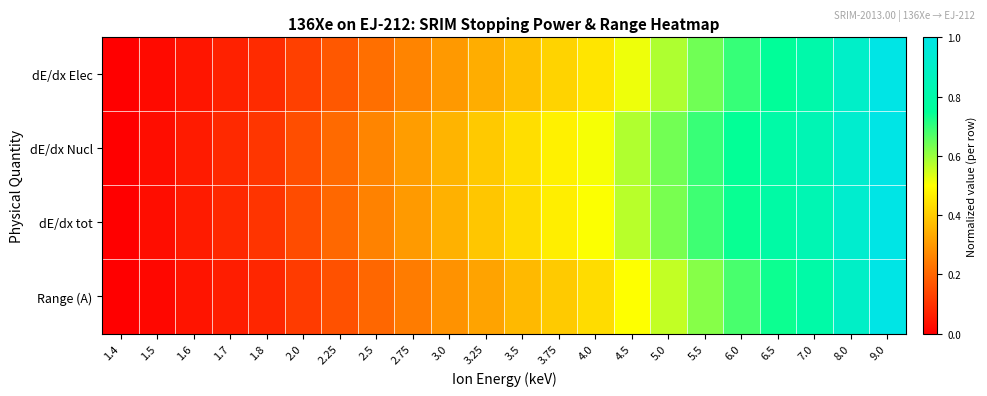

At which category is the sum across all series the highest?

9.0